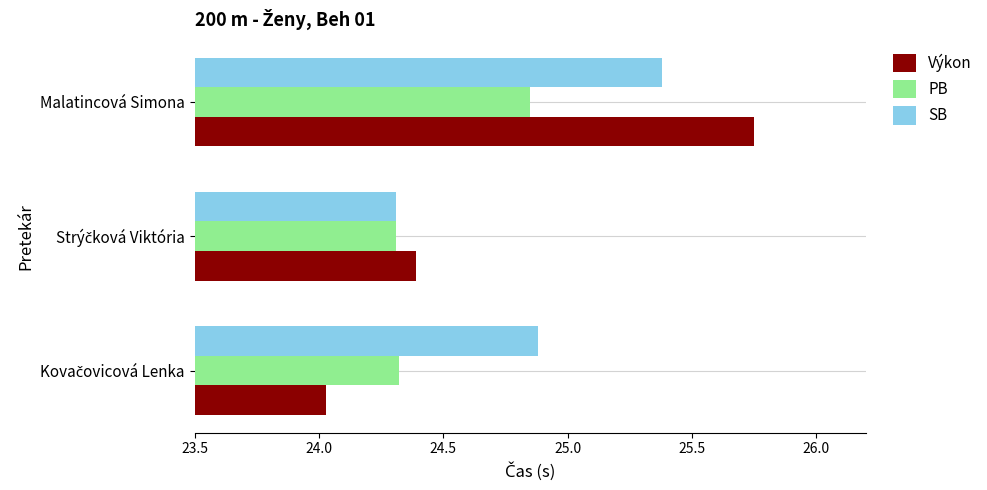

Rank the series by their maximum value, from lowest to highest.

PB, SB, Výkon